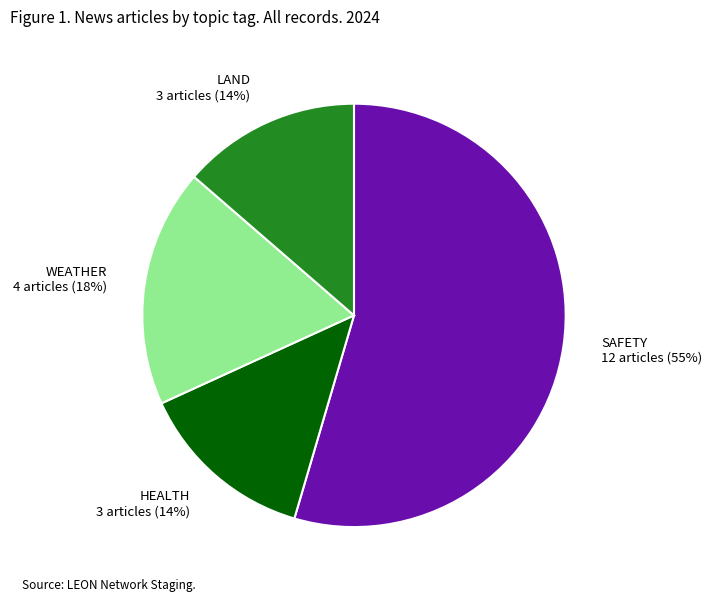

Count the number of slices in the pie.

4